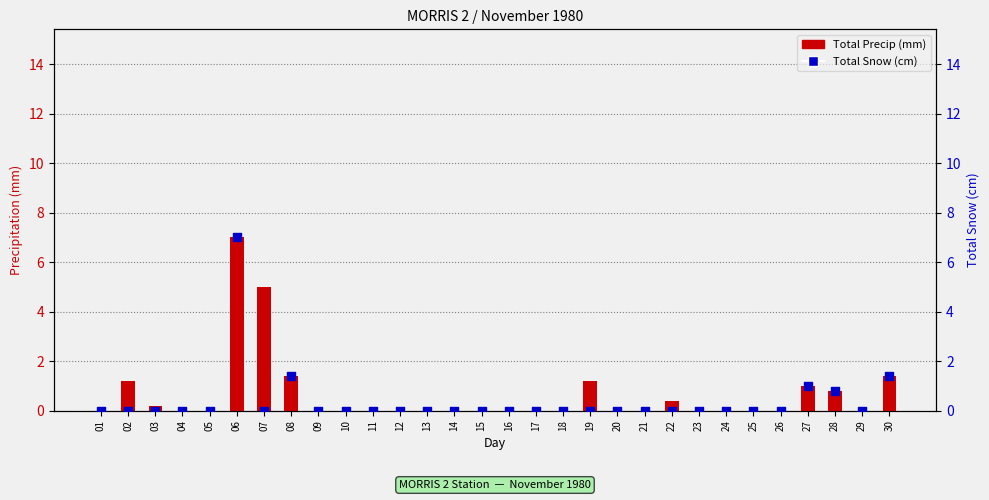

What are all the series names shown in the legend?

Total Precip (mm), Total Snow (cm)